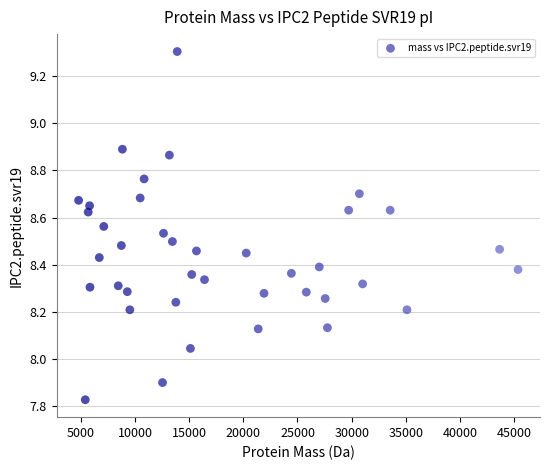

What is the range of X values (max minus min)?

40547.2